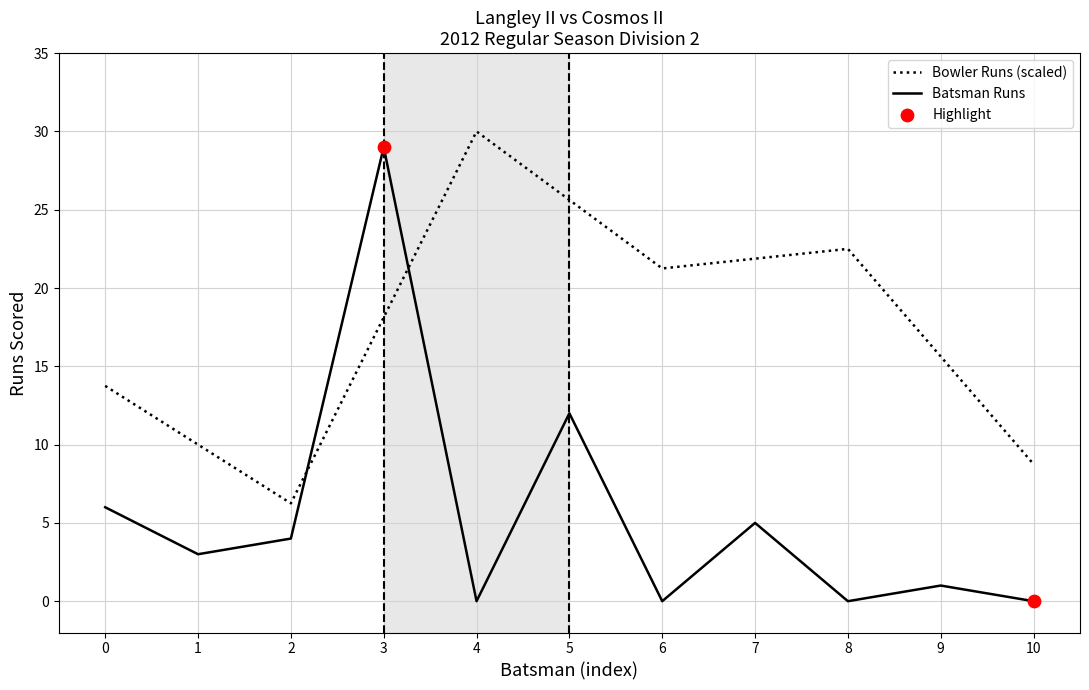

At which label is Batsman Runs closest to 14?

5